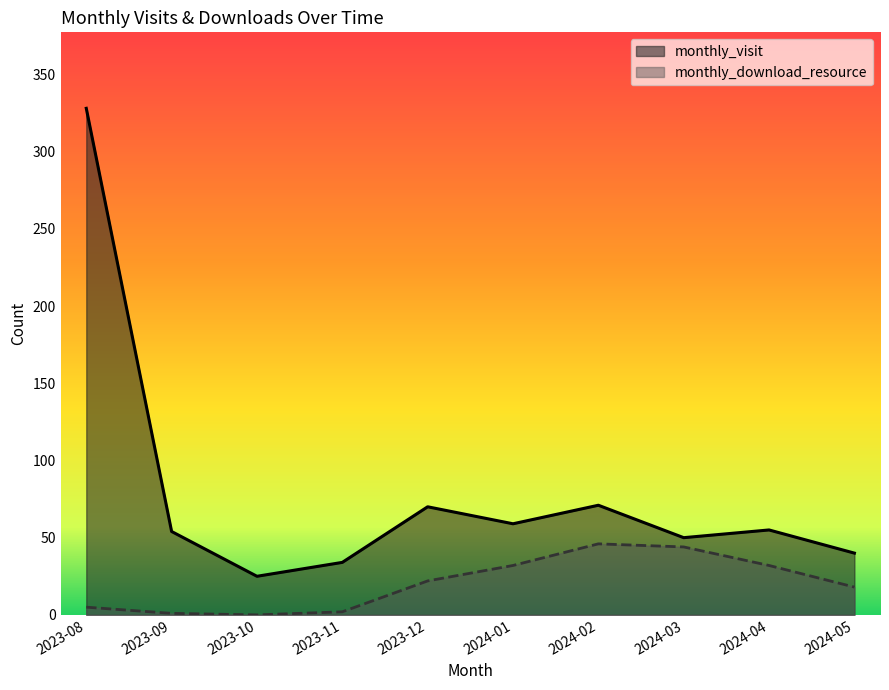

What are all the series names shown in the legend?

monthly_visit, monthly_download_resource